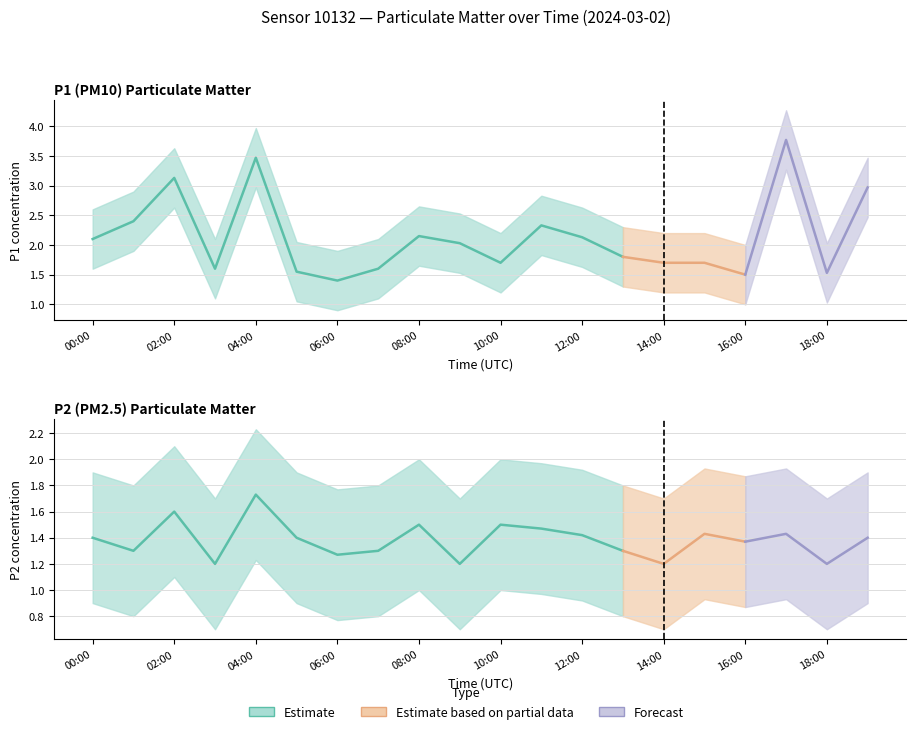

True or false: P1_upper and P2 intersect in this chart.

False